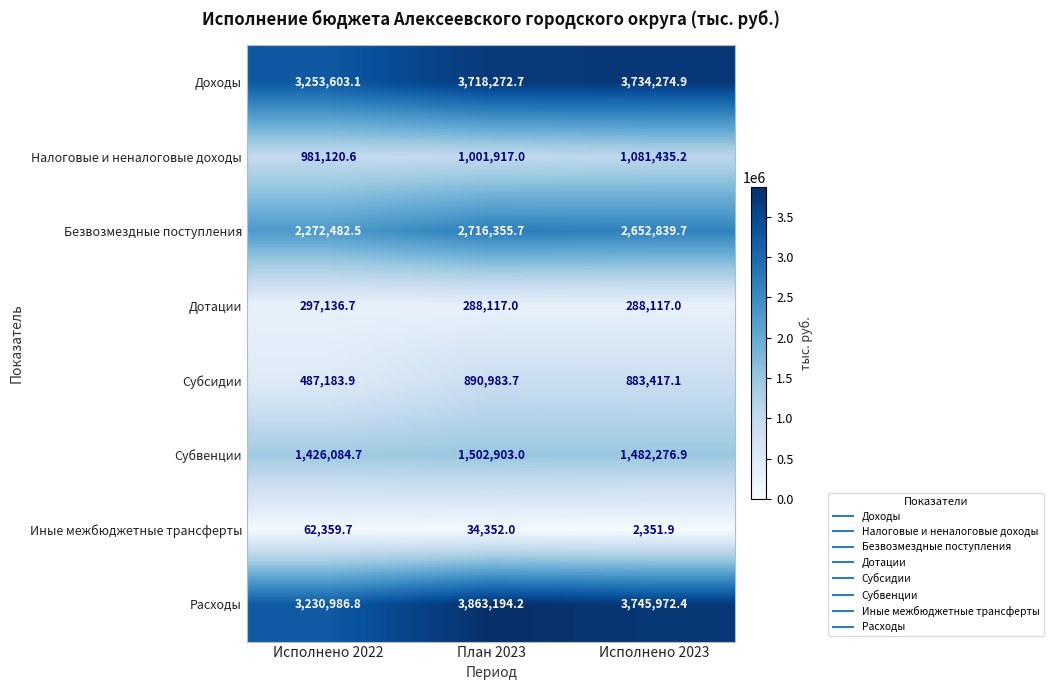

The Безвозмездные поступления series shows 3802898.9 at Исполнено 2023. True or false?

False